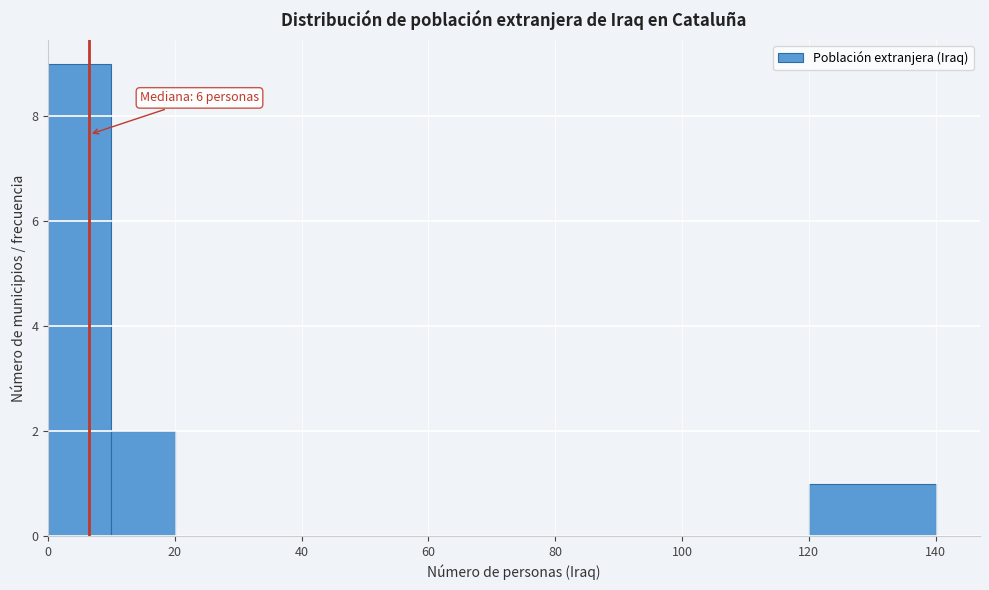

Over which range of the x-axis is the bar tallest?

0 to 10